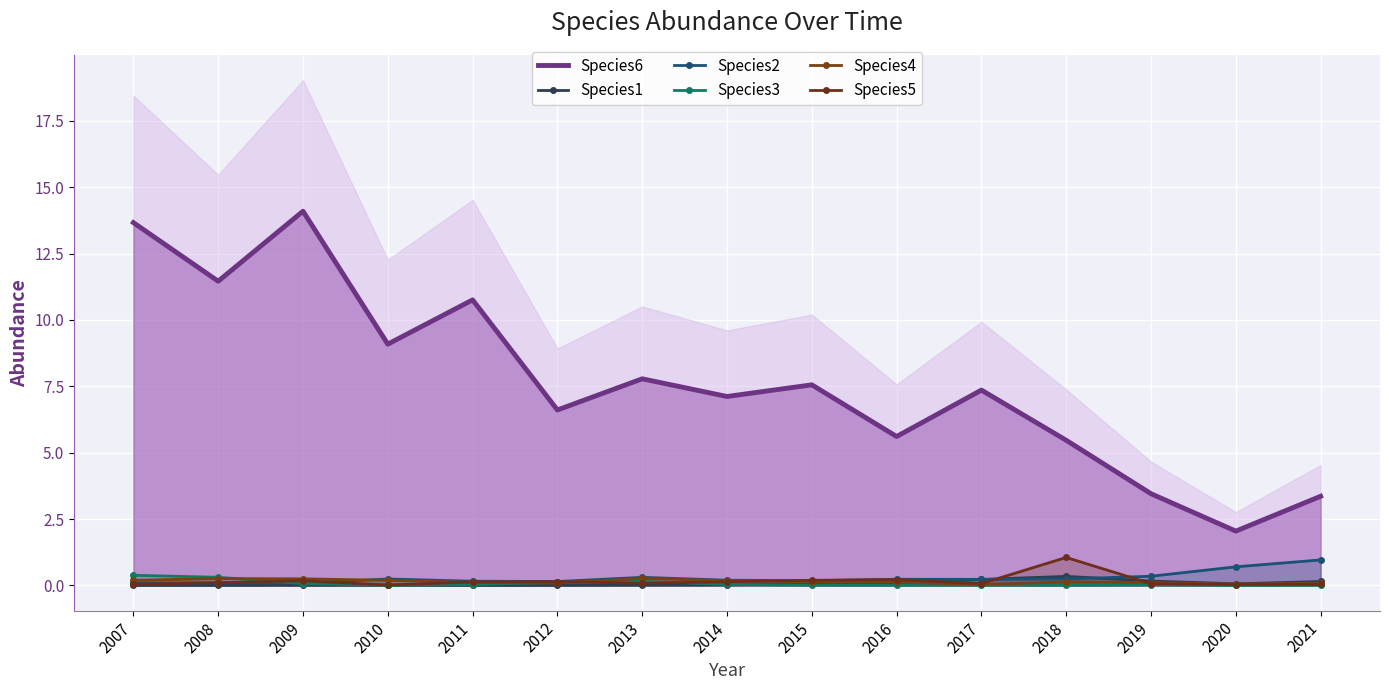

The Species4 series shows 0.1 at 2013. True or false?

False